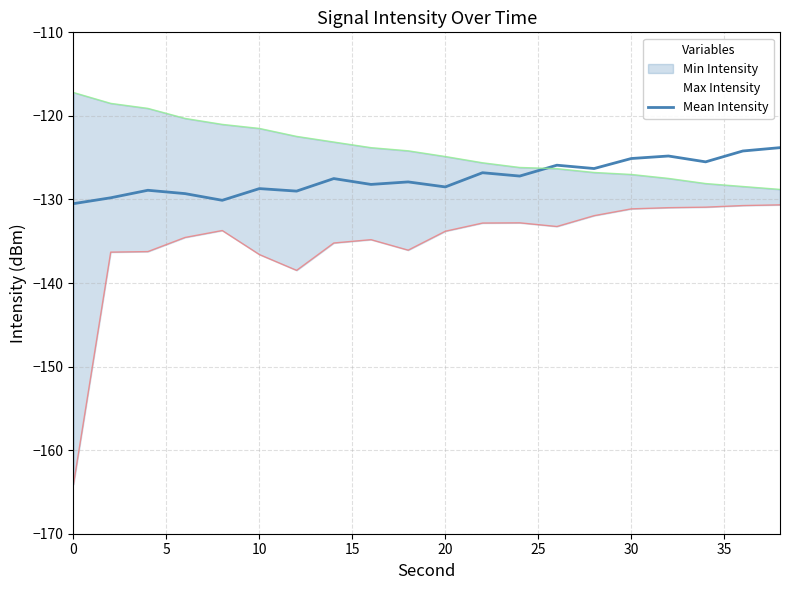

True or false: Mean Intensity has a value of -130.5 at 0.

True